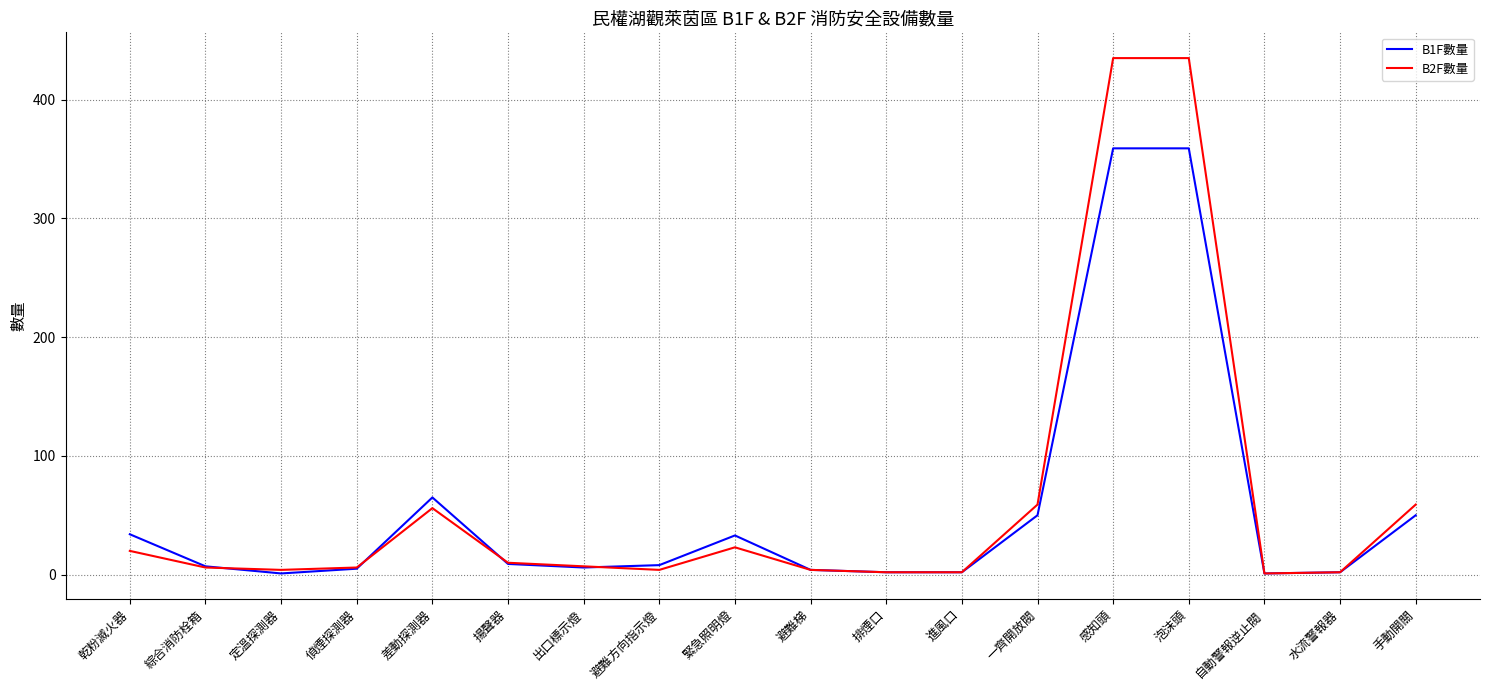

True or false: B1F數量 has a value of 628 at 感知頭.

False